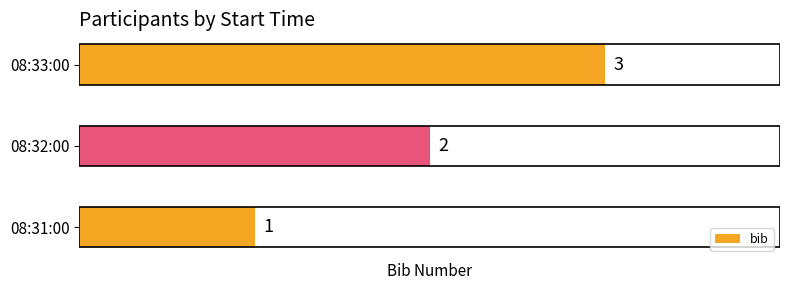

Which has a higher value, 08:33:00 or 08:32:00?

08:33:00